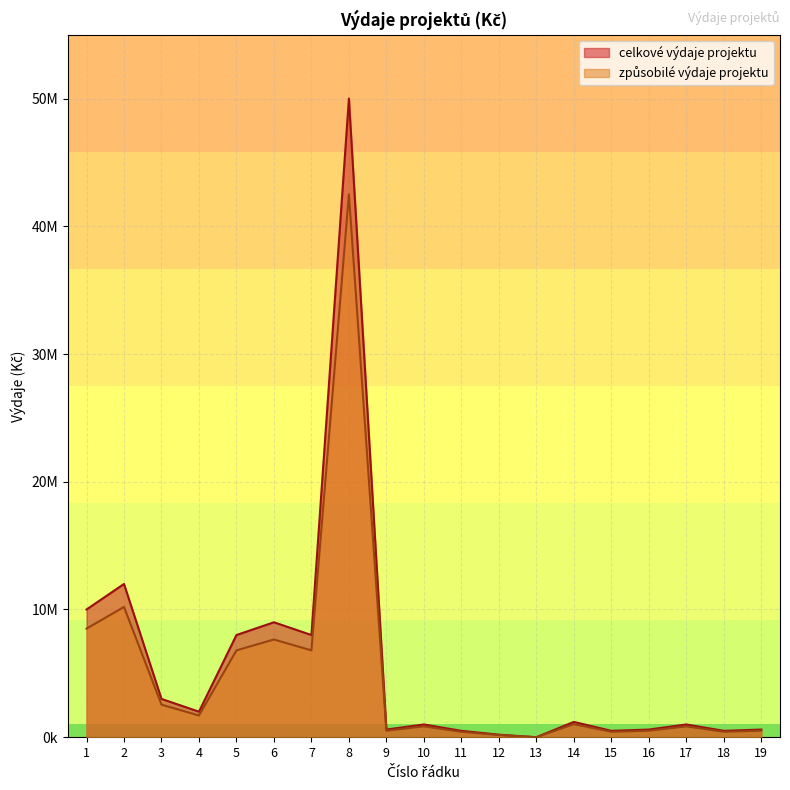

True or false: celkove_vydaje and zpusobile_vydaje cross at least once.

False